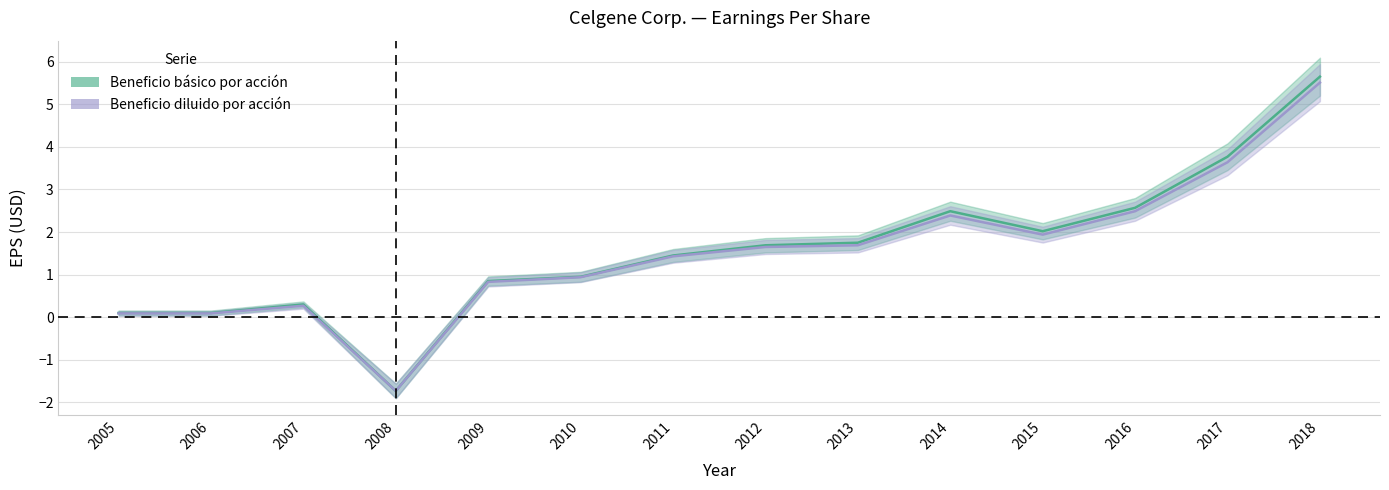

What is the difference between the maximum and minimum values in the Beneficio básico por acción series?

7.4